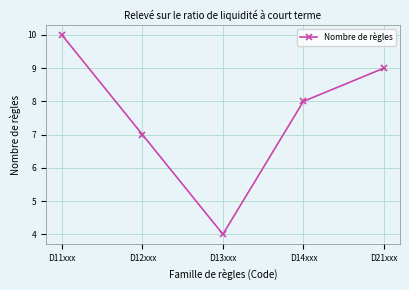

True or false: the data shows 7 at D12xxx.

True